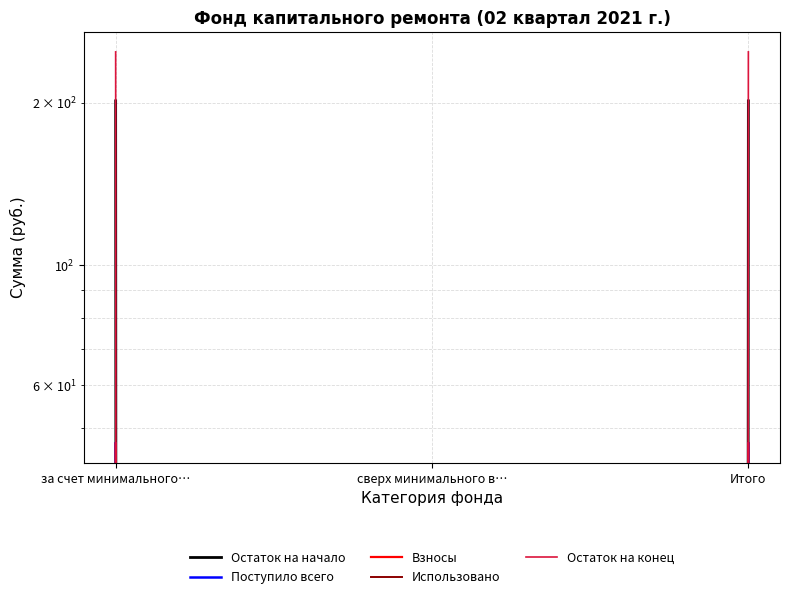

What are all the series names shown in the legend?

Остаток на начало, Поступило всего, Взносы, Использовано, Остаток на конец